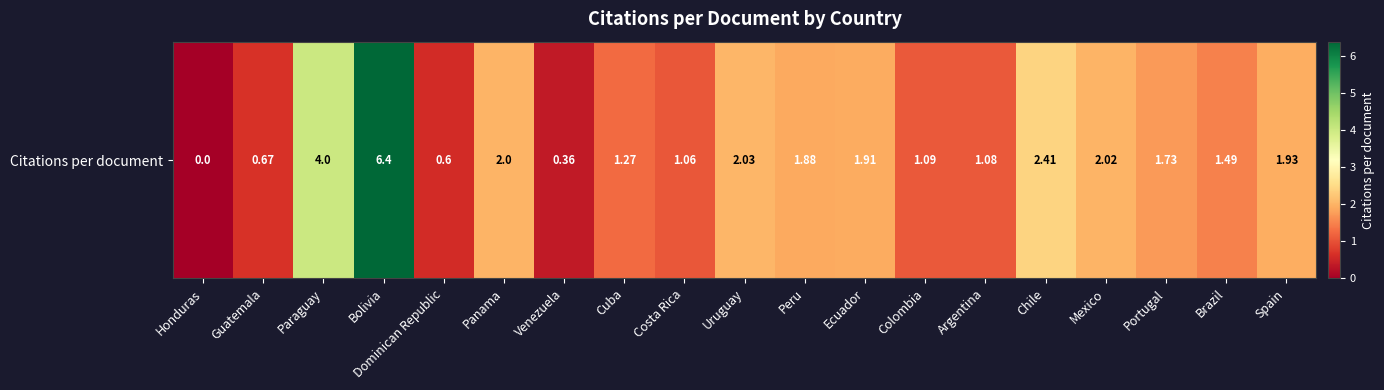

Read the value at Spain.

1.9